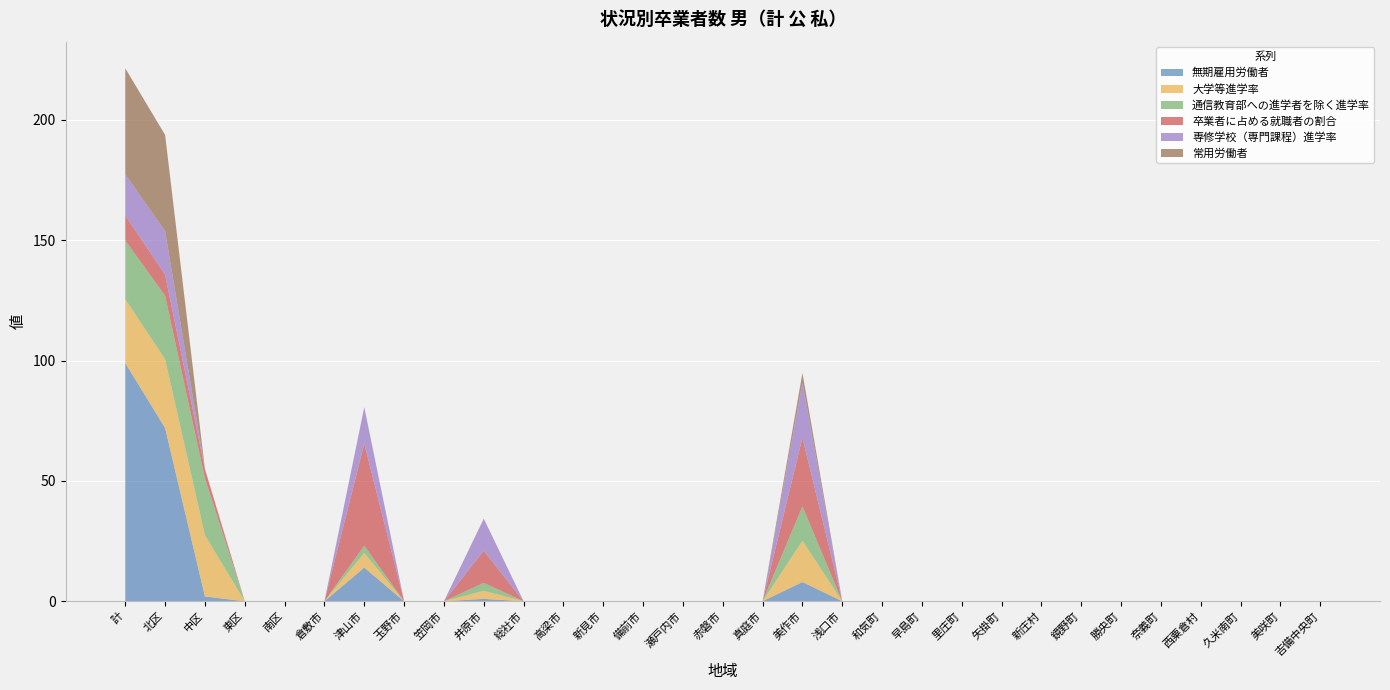

Reading left to right, extract all data points from this chart.

無期雇用労働者: 99.0	72.0	2.0	0.0	0.0	0.0	14.0	0.0	0.0	1.0	0.0	0.0	0.0	0.0	0.0	0.0	0.0	8.0	0.0	0.0	0.0	0.0	0.0	0.0	0.0	0.0	0.0	0.0	0.0	0.0	0.0
大学等進学率: 26.5	28.6	25.5	0.0	0.0	0.0	6.1	0.0	0.0	3.3	0.0	0.0	0.0	0.0	0.0	0.0	0.0	17.1	0.0	0.0	0.0	0.0	0.0	0.0	0.0	0.0	0.0	0.0	0.0	0.0	0.0
通信教育部への進学者を除く進学率: 24.4	26.4	23.5	0.0	0.0	0.0	3.0	0.0	0.0	3.3	0.0	0.0	0.0	0.0	0.0	0.0	0.0	14.3	0.0	0.0	0.0	0.0	0.0	0.0	0.0	0.0	0.0	0.0	0.0	0.0	0.0
卒業者に占める就職者の割合: 10.4	8.8	3.9	0.0	0.0	0.0	42.4	0.0	0.0	13.3	0.0	0.0	0.0	0.0	0.0	0.0	0.0	28.6	0.0	0.0	0.0	0.0	0.0	0.0	0.0	0.0	0.0	0.0	0.0	0.0	0.0
専修学校（専門課程）進学率: 17.1	18.1	0.0	0.0	0.0	0.0	15.2	0.0	0.0	13.3	0.0	0.0	0.0	0.0	0.0	0.0	0.0	22.9	0.0	0.0	0.0	0.0	0.0	0.0	0.0	0.0	0.0	0.0	0.0	0.0	0.0
常用労働者: 44.0	40.0	0.0	0.0	0.0	0.0	0.0	0.0	0.0	0.0	0.0	0.0	0.0	0.0	0.0	0.0	0.0	4.0	0.0	0.0	0.0	0.0	0.0	0.0	0.0	0.0	0.0	0.0	0.0	0.0	0.0